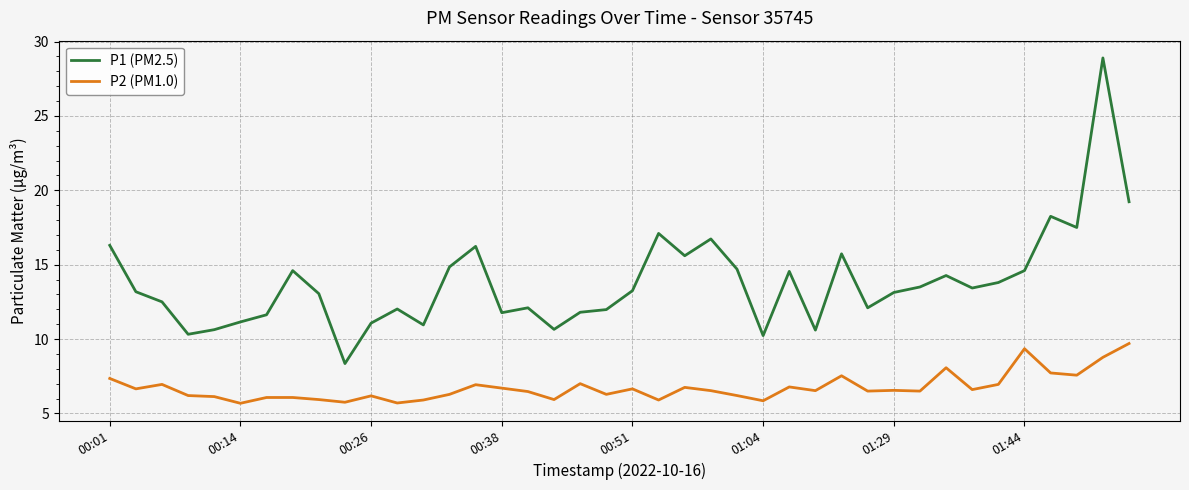

Which series has the largest total across all categories?

P1 (PM2.5)